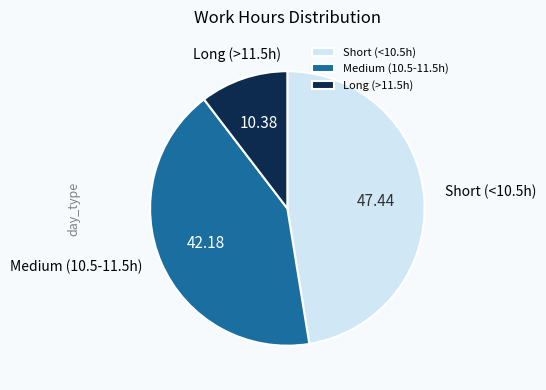

Between Medium (10.5-11.5h) and Short (<10.5h), which is larger?

Short (<10.5h)